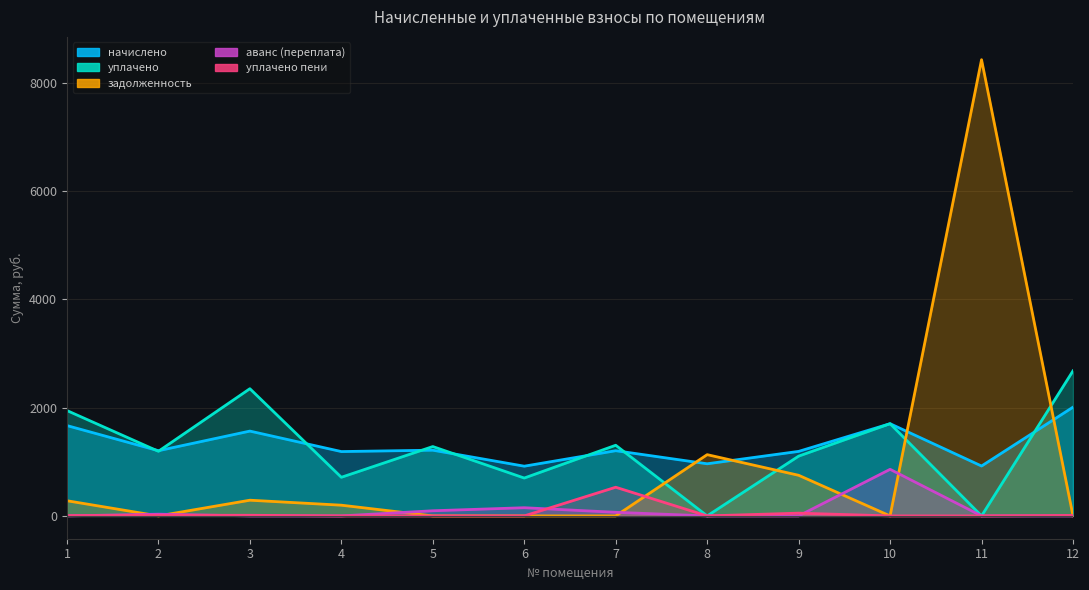

At how many categories does at least one series exceed 4954?

1